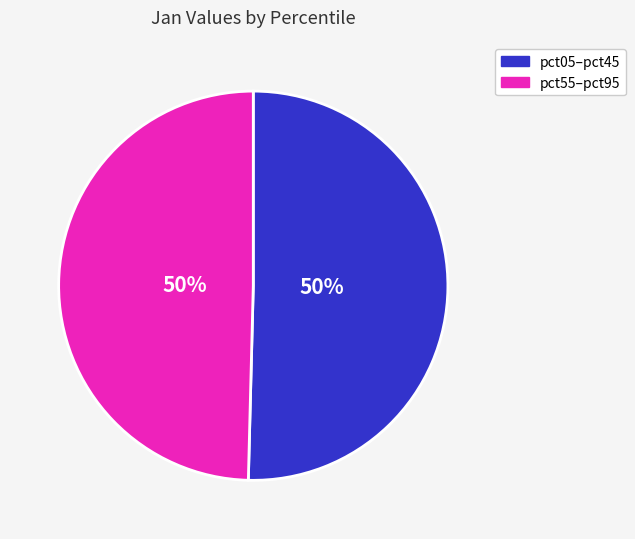

To the nearest percent, what is the average slice percentage?

50%